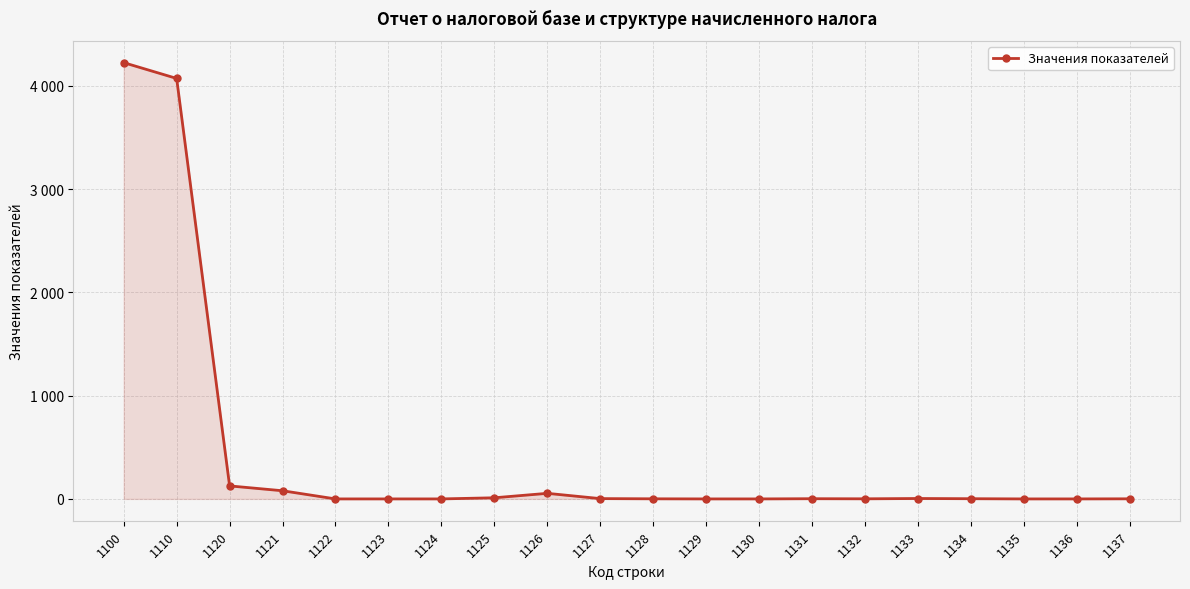

At which label does the data first exceed 2?

1100